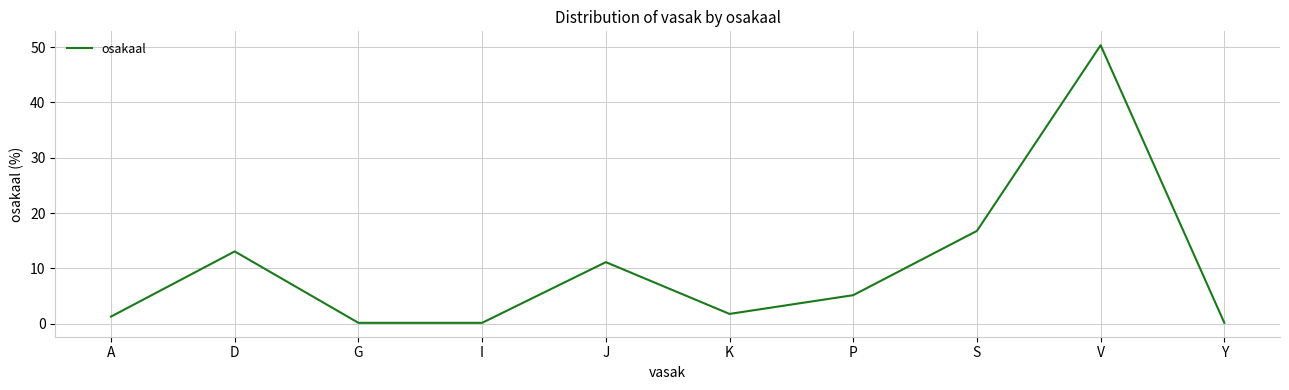

The chart shows a value of 13.1 at D. True or false?

True